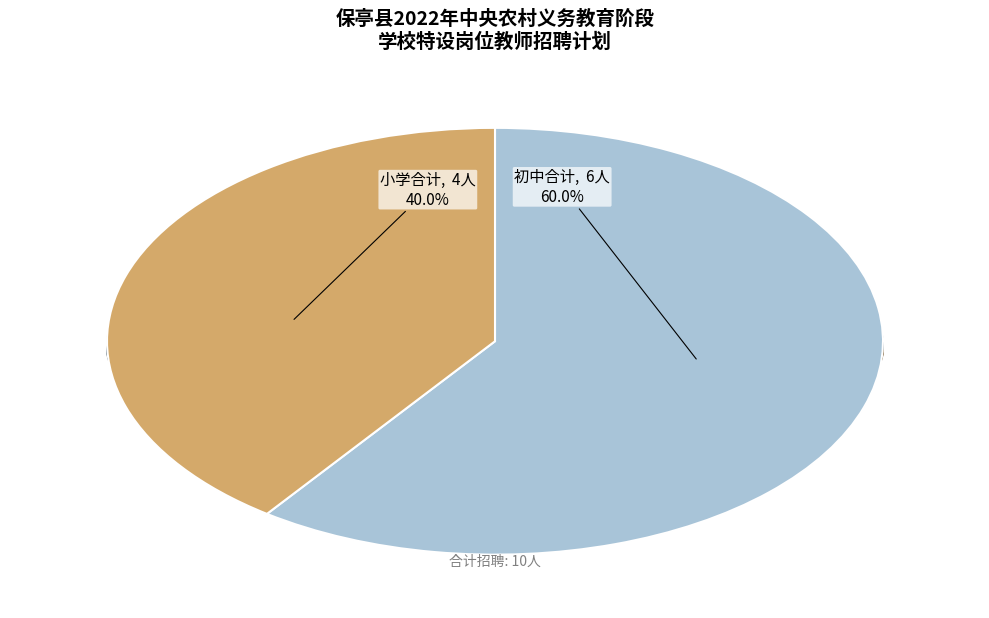

Which has a higher value, 小学合计 or 初中合计?

初中合计